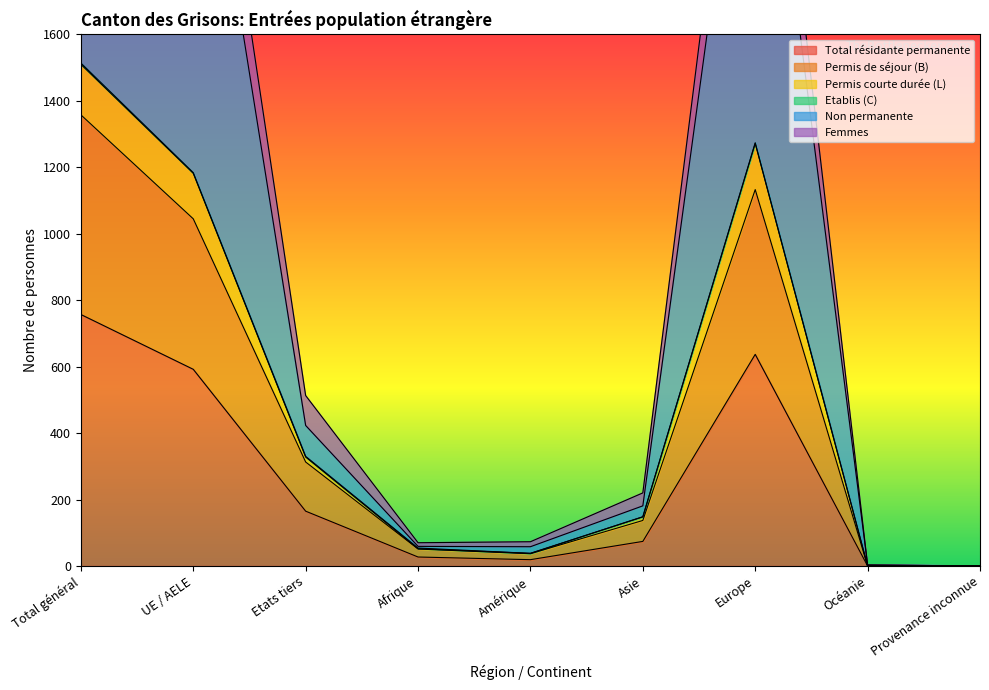

The value of Permis courte durée (L) at Provenance inconnue is 1263. True or false?

False